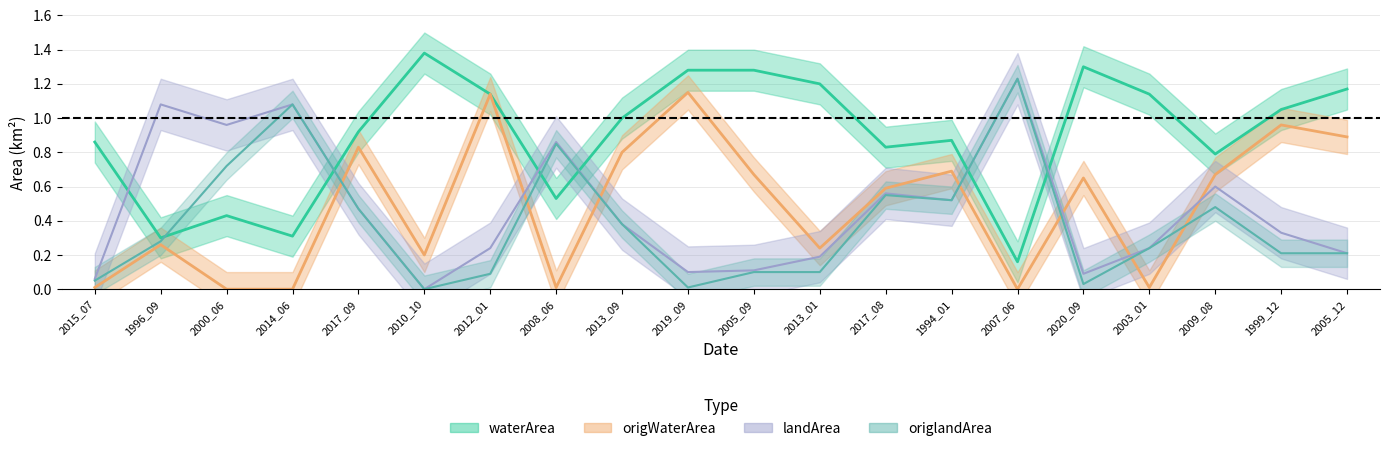

What is the sum of all origlandArea values?

7.6